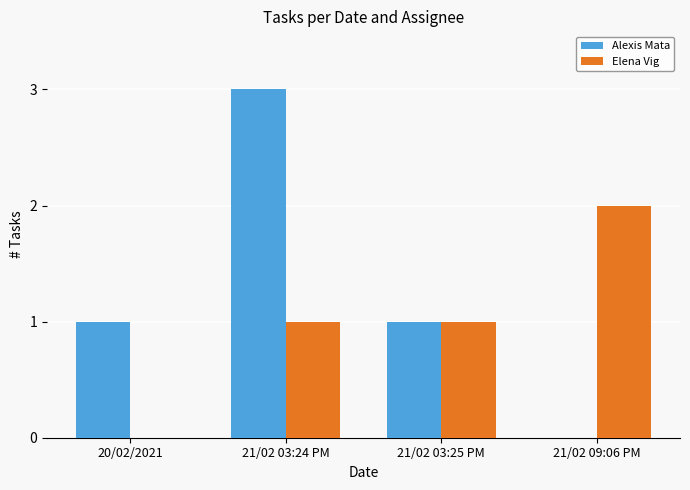

How many Elena Vig values are between 1 and 2?

3